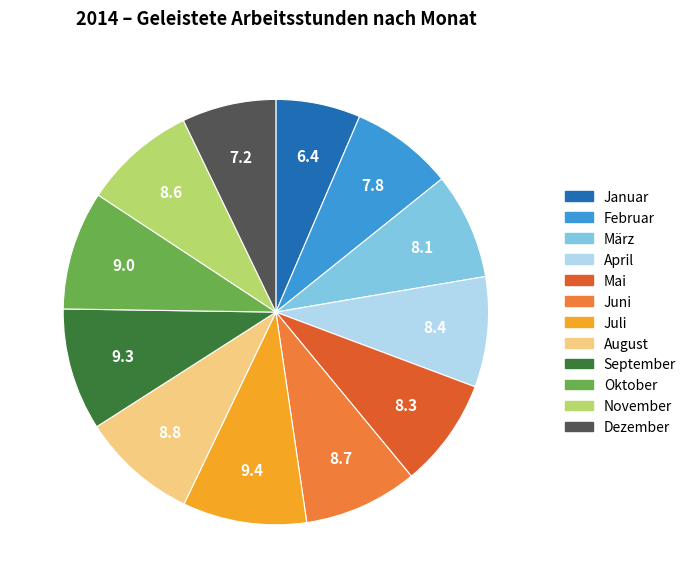

What is the smallest slice in the pie chart?

Januar